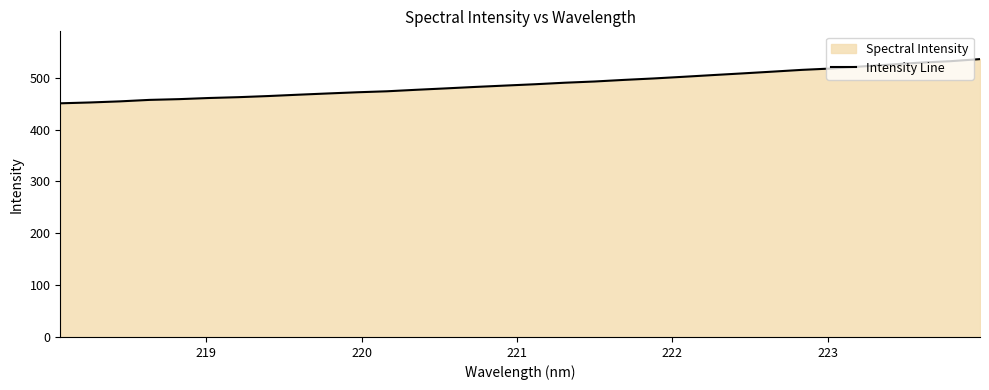

What is the difference between the maximum and minimum values?

85.2